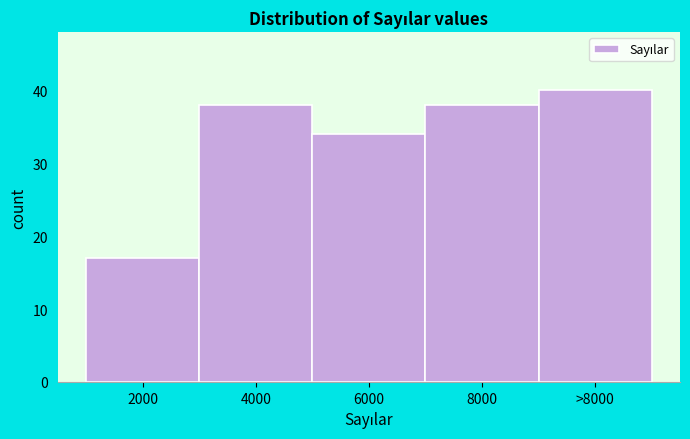

Reading left to right, list all the values displayed in this chart.

2000=17	4000=38	6000=34	8000=38	>8000=40